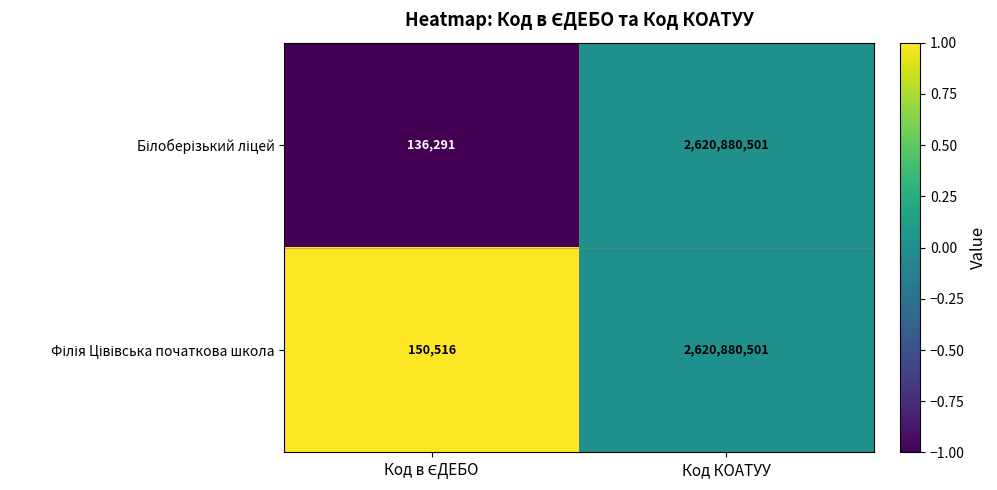

What is the greatest value displayed?

2620880501